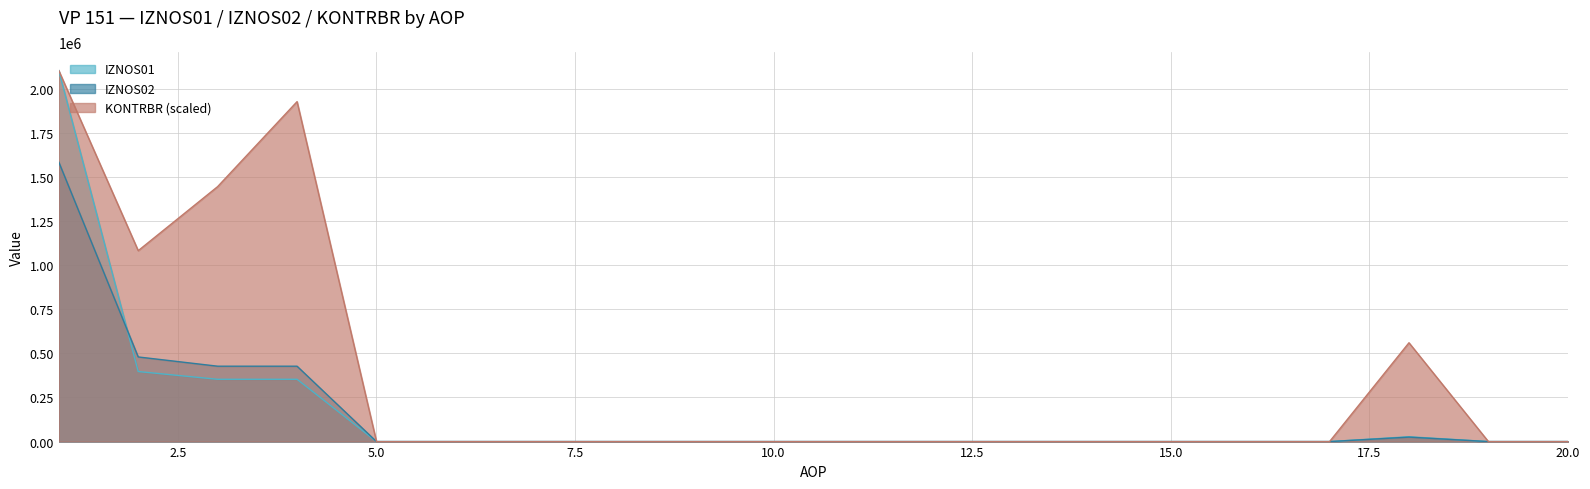

True or false: IZNOS01 and KONTRBR cross at least once.

False